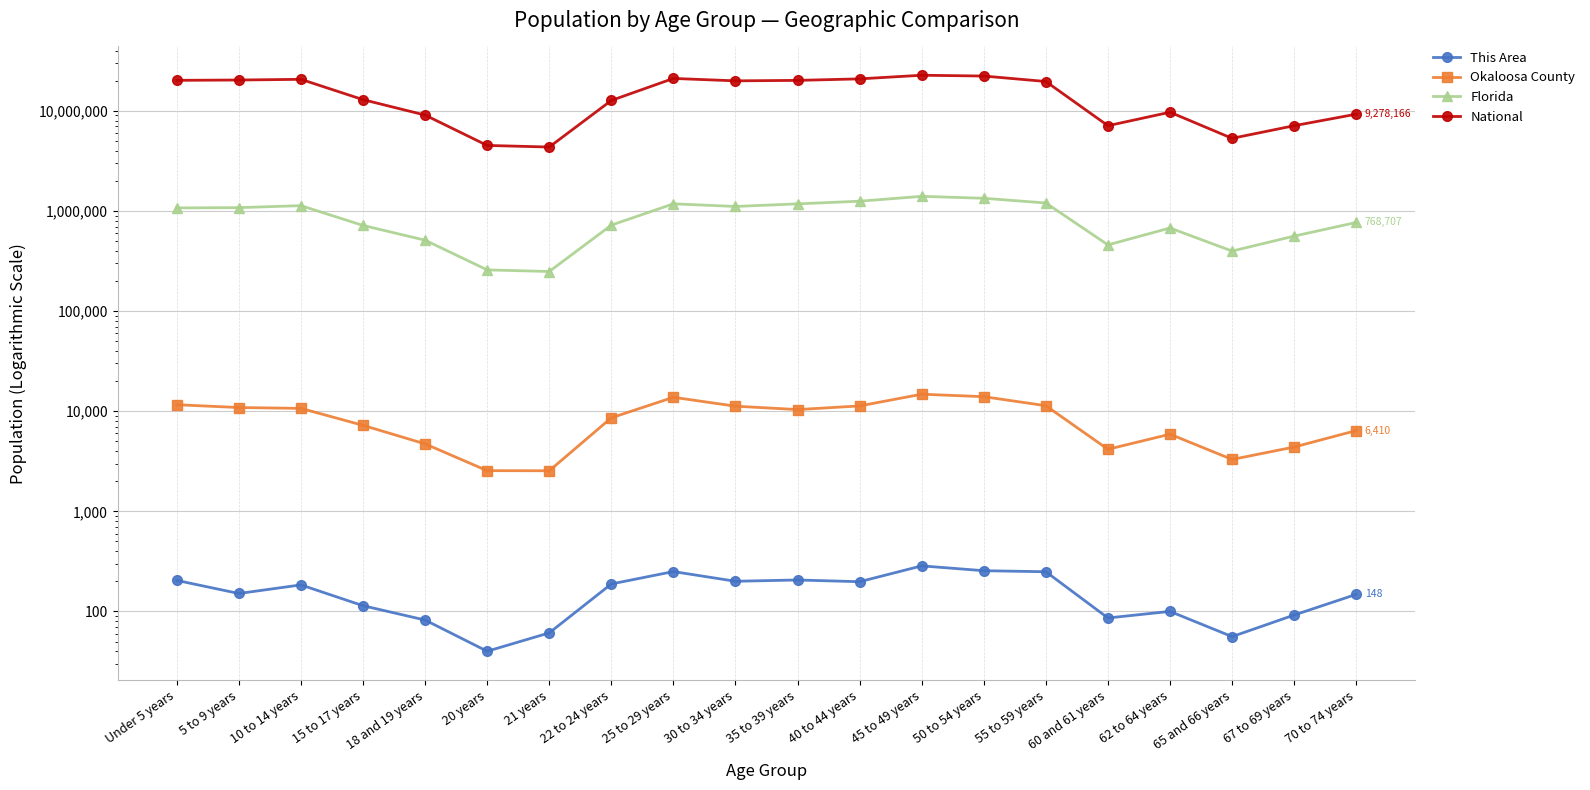

Rank the series at 10 to 14 years from highest to lowest value.

National, Florida, Okaloosa County, This Area